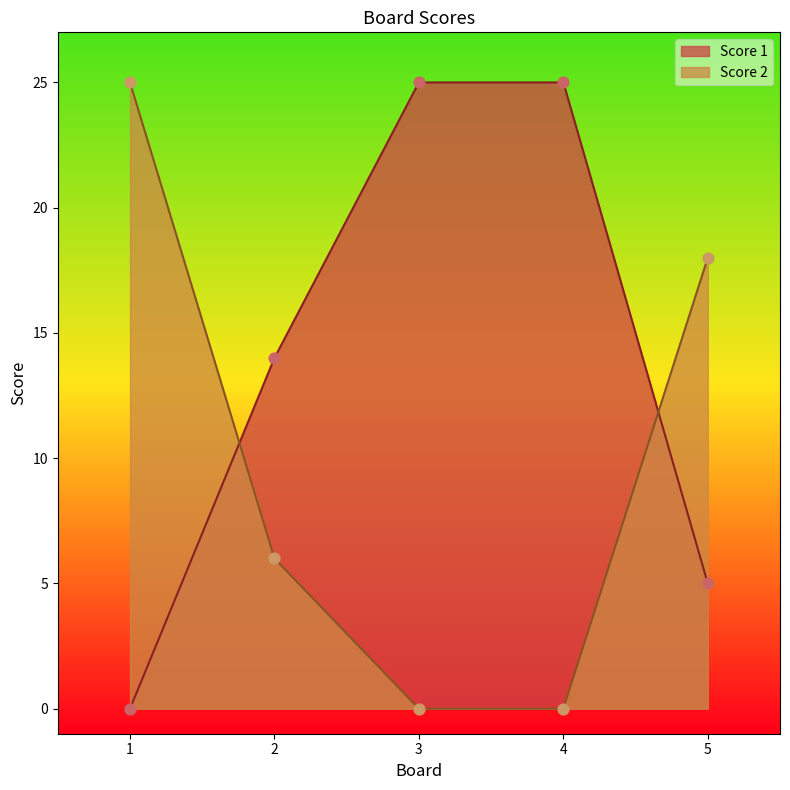

At which category is the sum across all series the highest?

1